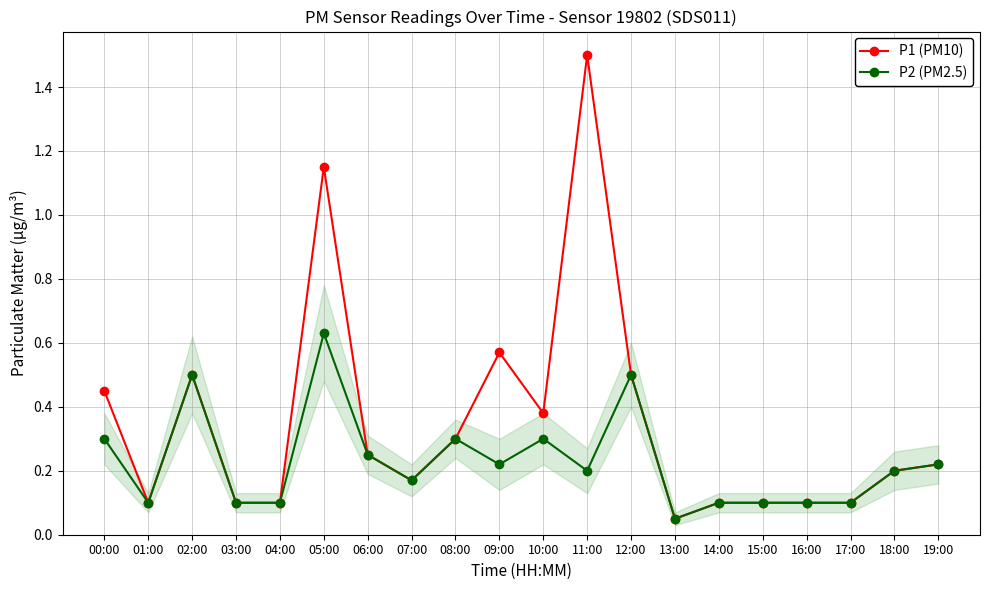

Rank the series at 09:00 from lowest to highest value.

P2 (PM2.5), P1 (PM10)